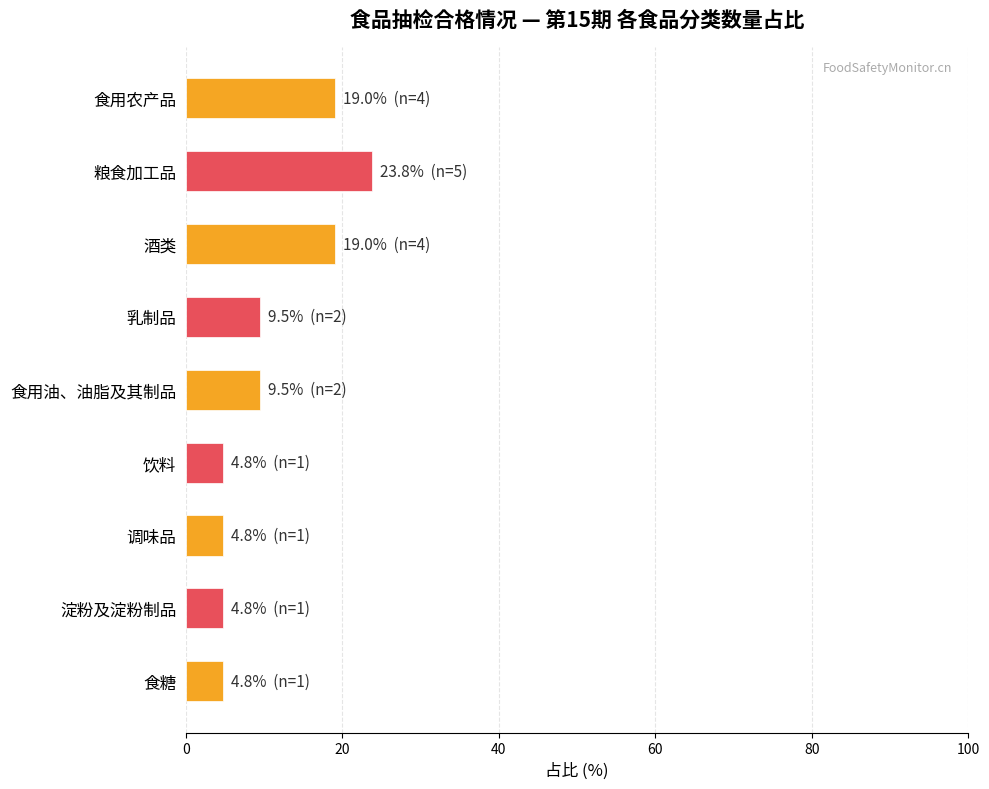

How many categories are shown in the chart?

9